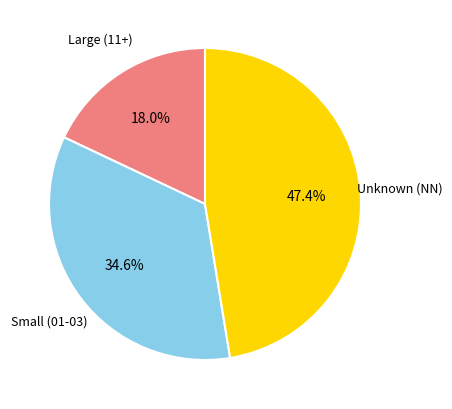

To the nearest percent, what is the difference between the largest and smallest slice percentages?

29%